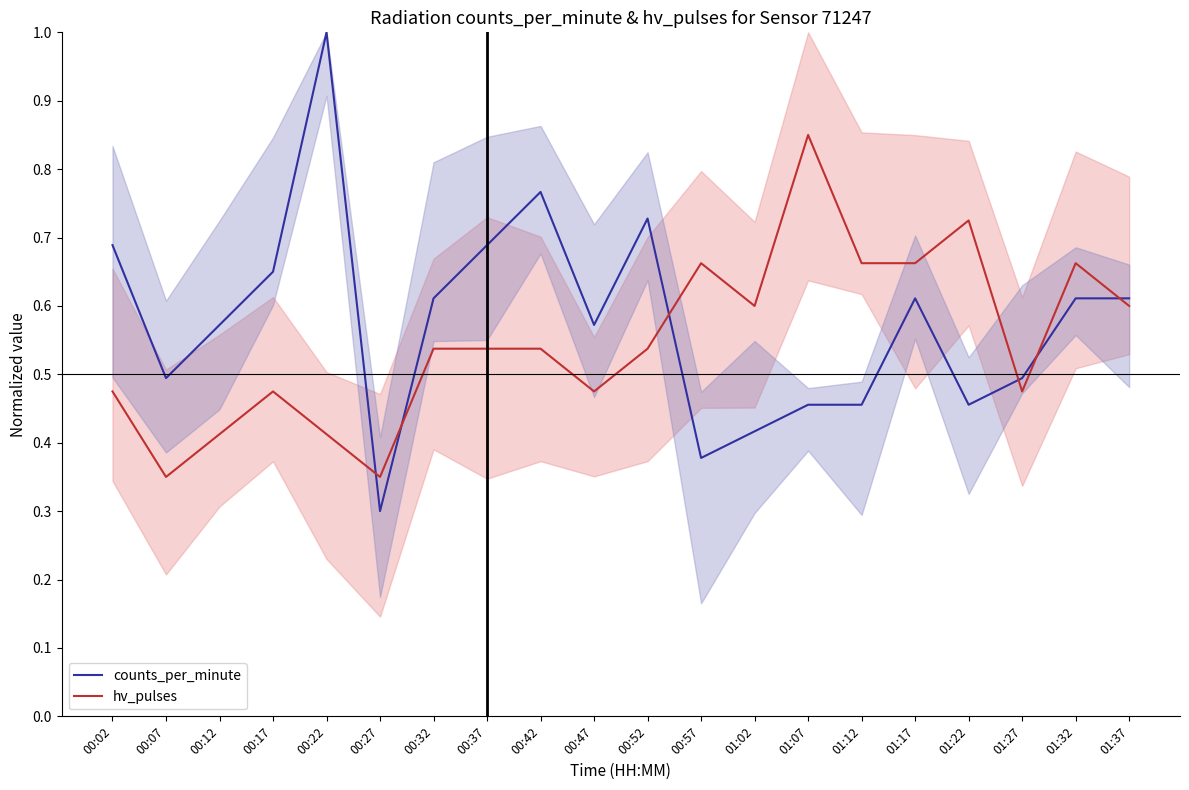

What is the label of the 8th point from the right?

01:02